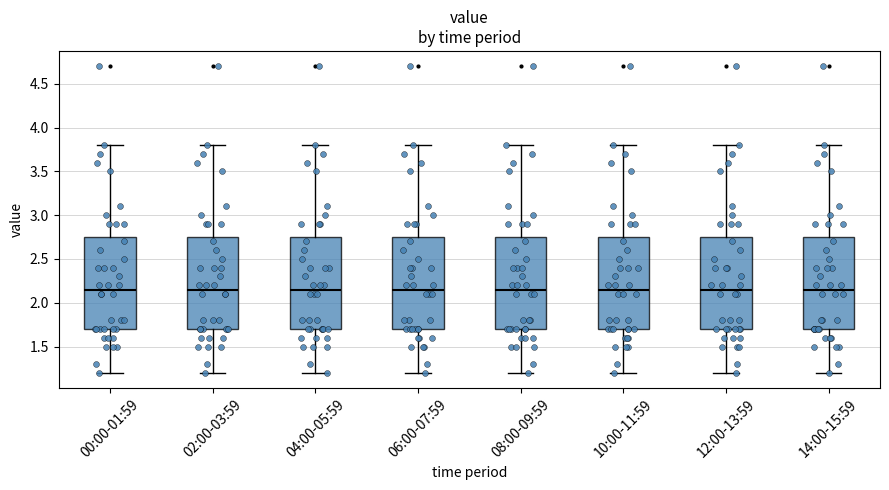

Where does the lower whisker of the box for 14:00-15:59 end on the y-axis? The values are not printed on the chart, so give them approximately, as read against the axis.

1.20